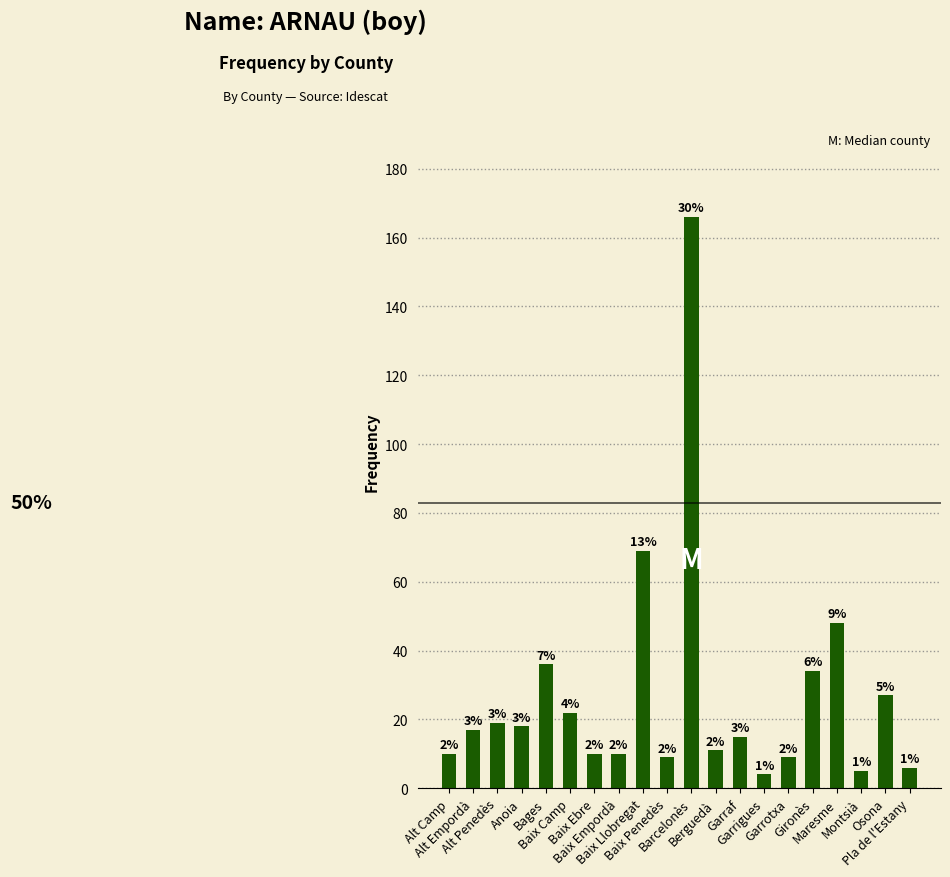

Does the chart contain any negative values?

No